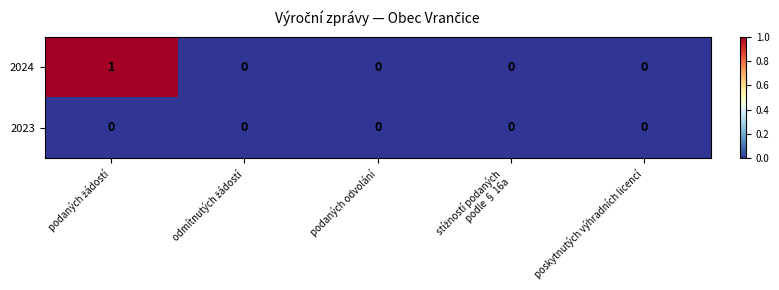

Reading left to right, what are all the values shown in this chart?

2024: 1	0	0	0	0
2023: 0	0	0	0	0